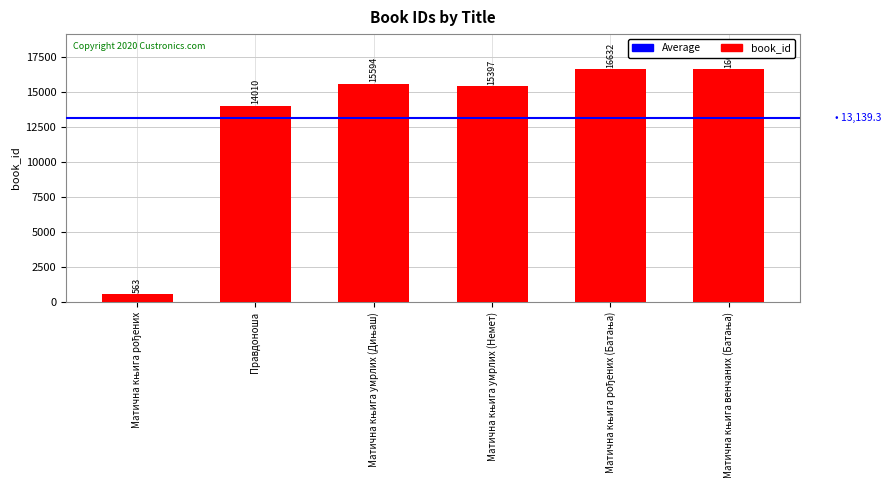

Reading left to right, transcribe all the data shown in this chart.

563	14010	15594	15397	16632	16640